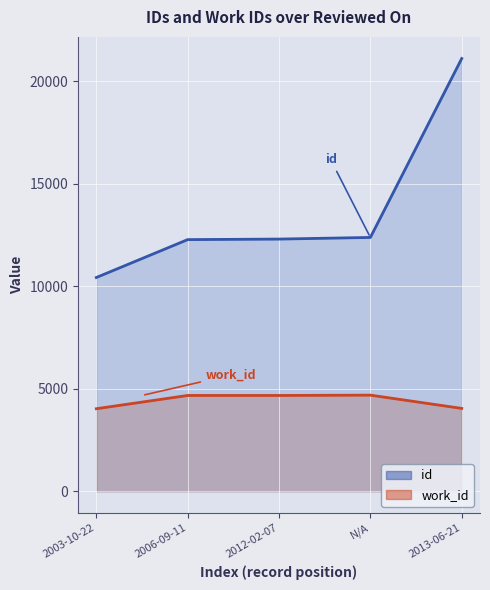

At which category is the sum across all series the highest?

2013-06-21